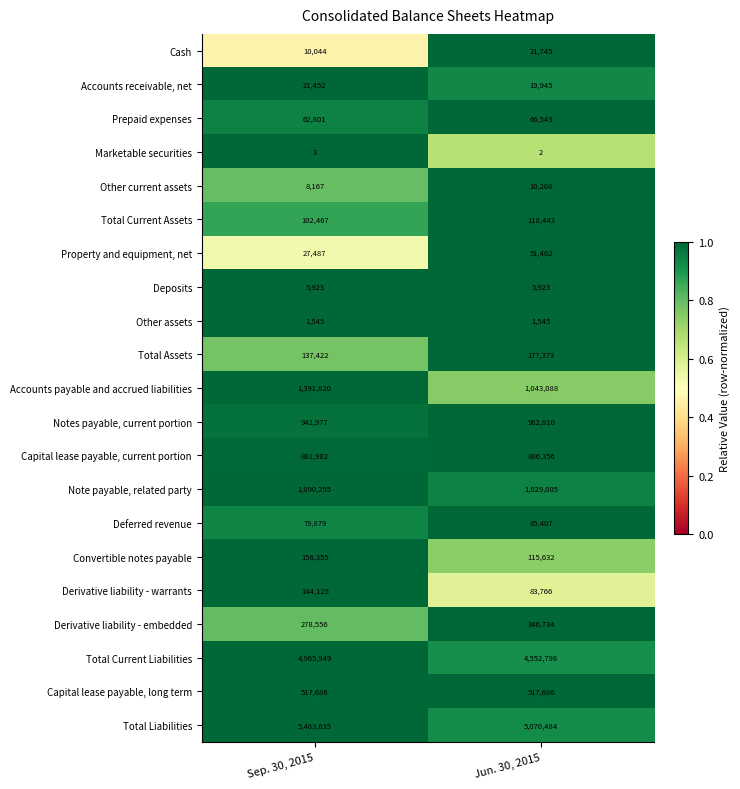

At which label is Total Assets closest to 157397?

Sep. 30, 2015